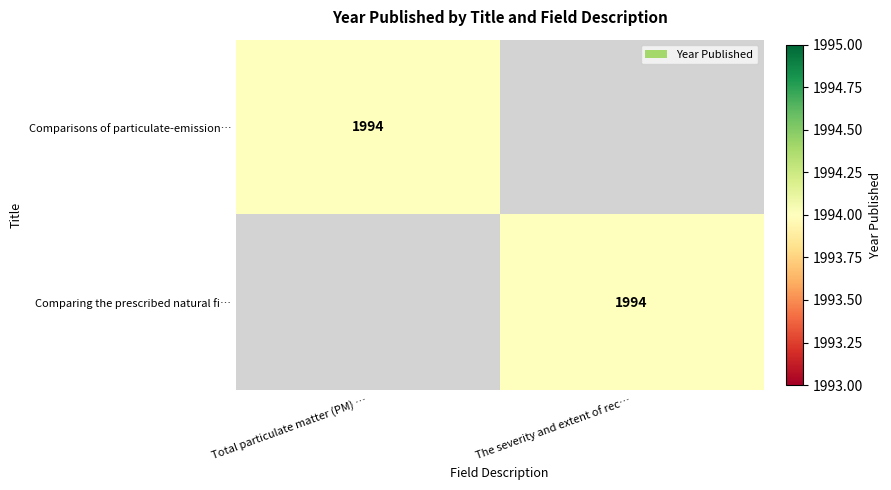

True or false: Comparisons of particulate-emission… has a value of 1994 at Total particulate matter (PM) ….

True